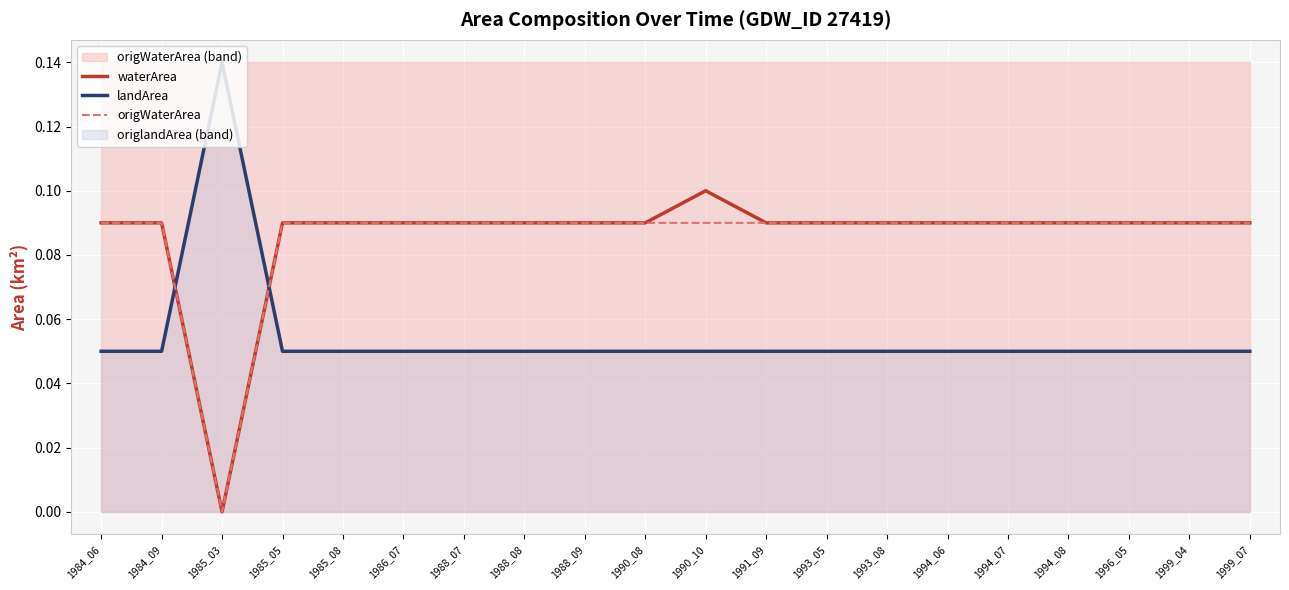

Which series has the widest spread of values?

waterArea